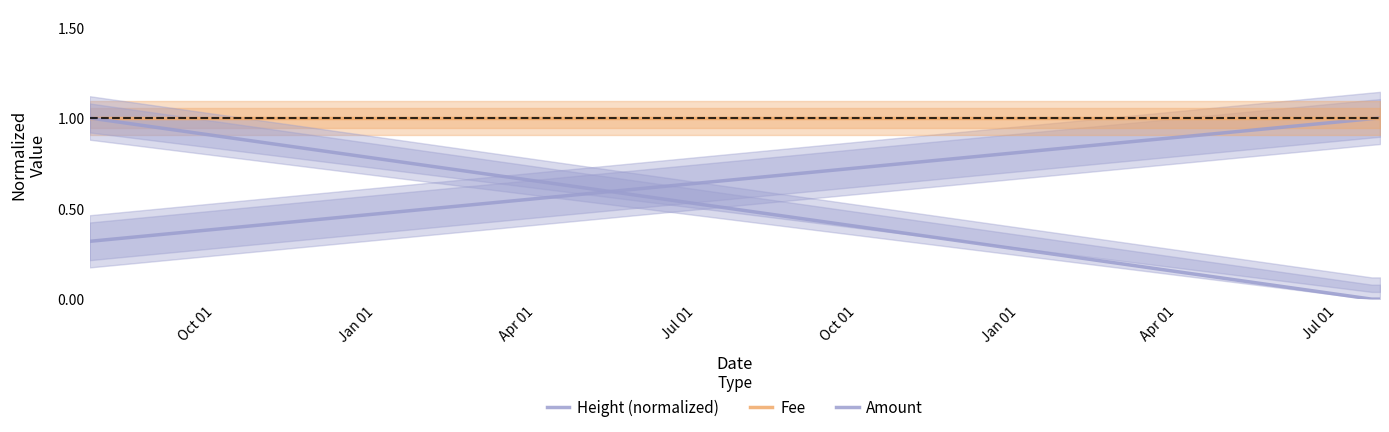

What is the average value of the Fee series?

1.0